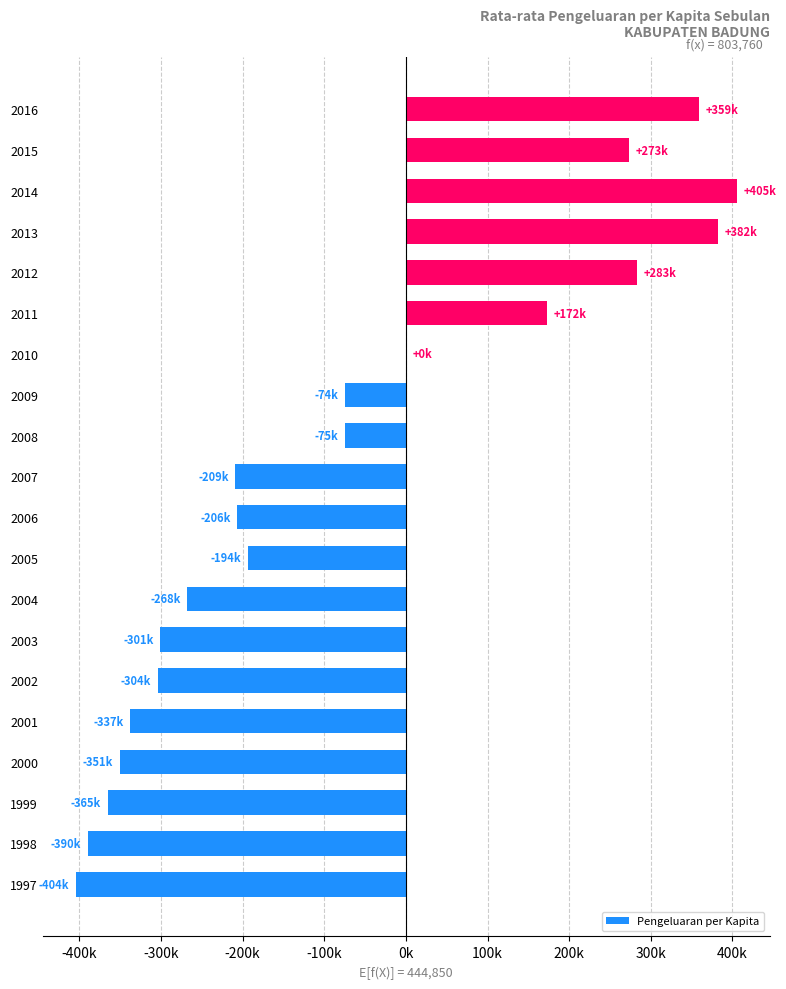

How many negative values are there?

13